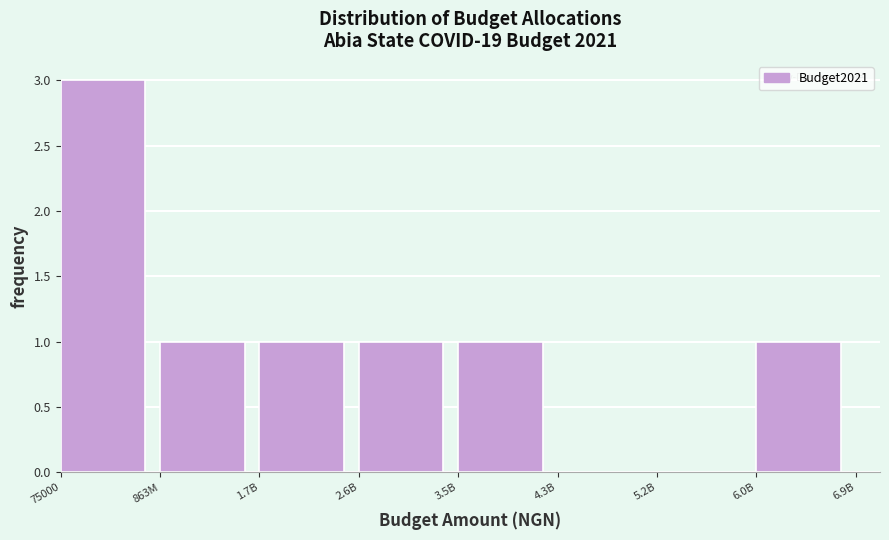

Reading left to right, transcribe all the data shown in this chart.

75000=3	863M=1	1.7B=1	2.6B=1	3.5B=1	4.3B=0	5.2B=0	6.0B=1